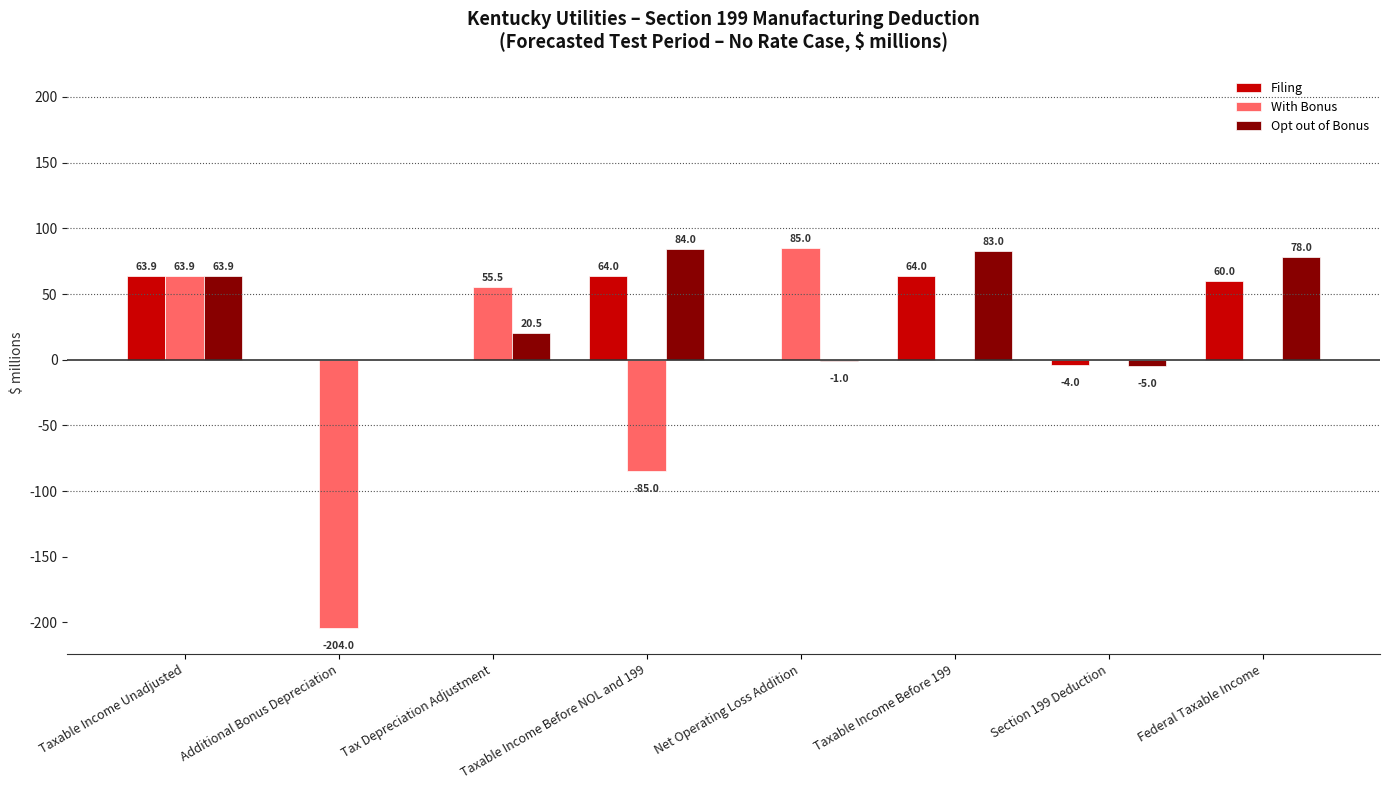

True or false: Opt out of Bonus has a value of 43.8 at Taxable Income Before 199.

False